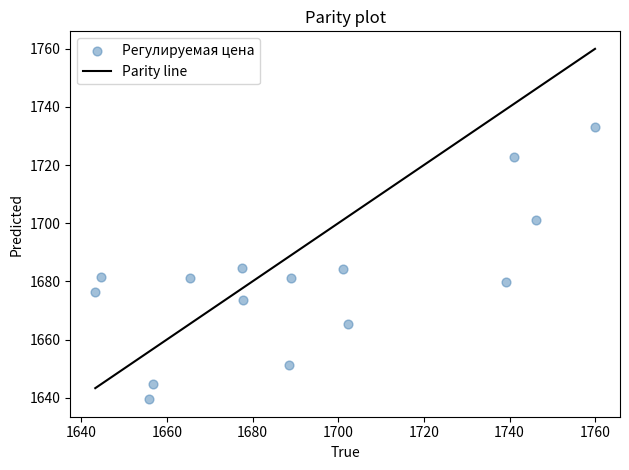

What is the range of X values (max minus min)?

116.7